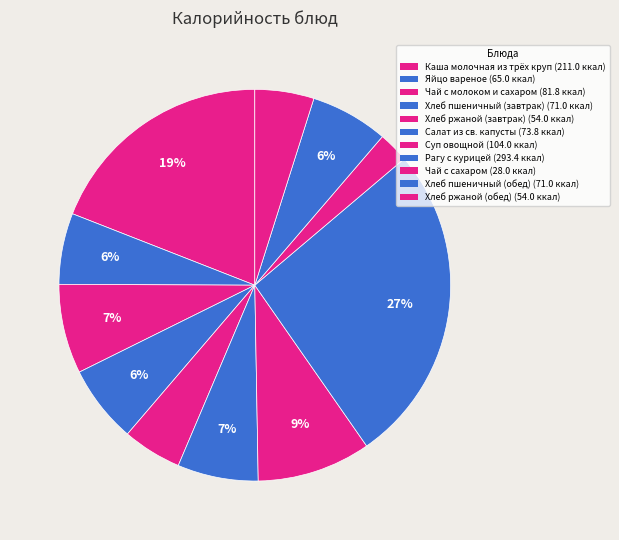

Combined, do Чай с сахаром and Рагу с курицей account for over 50%?

No